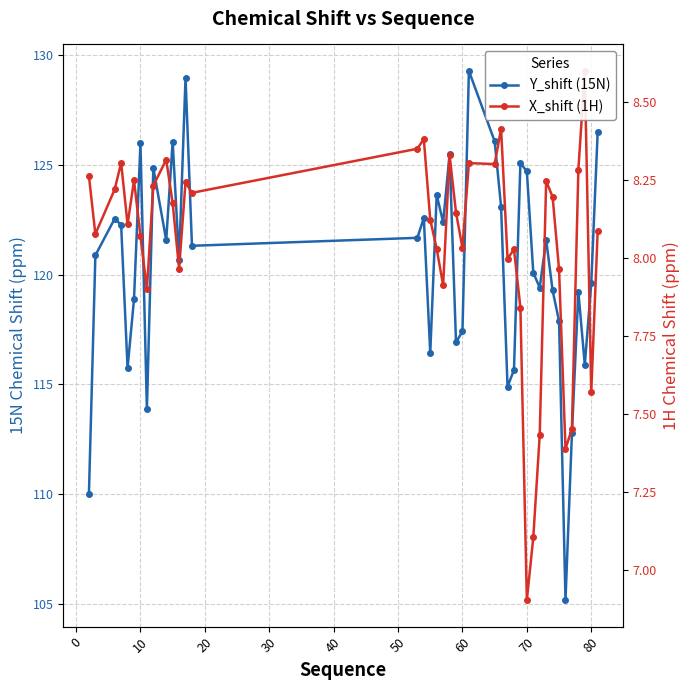

Does the chart have visible grid lines?

Yes